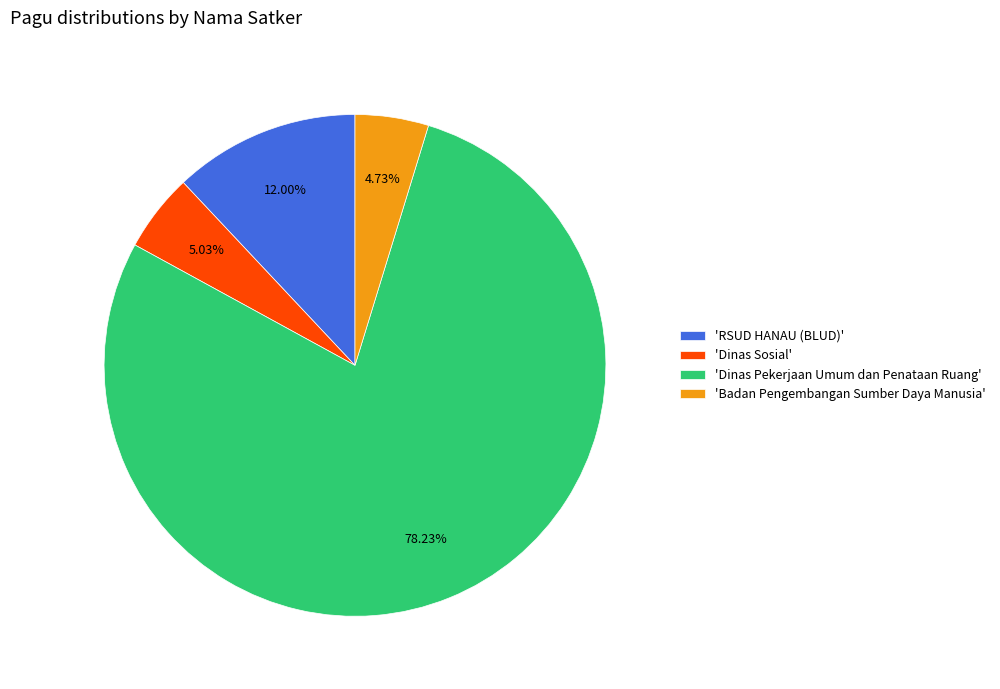

Is 'Dinas Pekerjaan Umum dan Penataan Ruang' the majority of the pie?

Yes